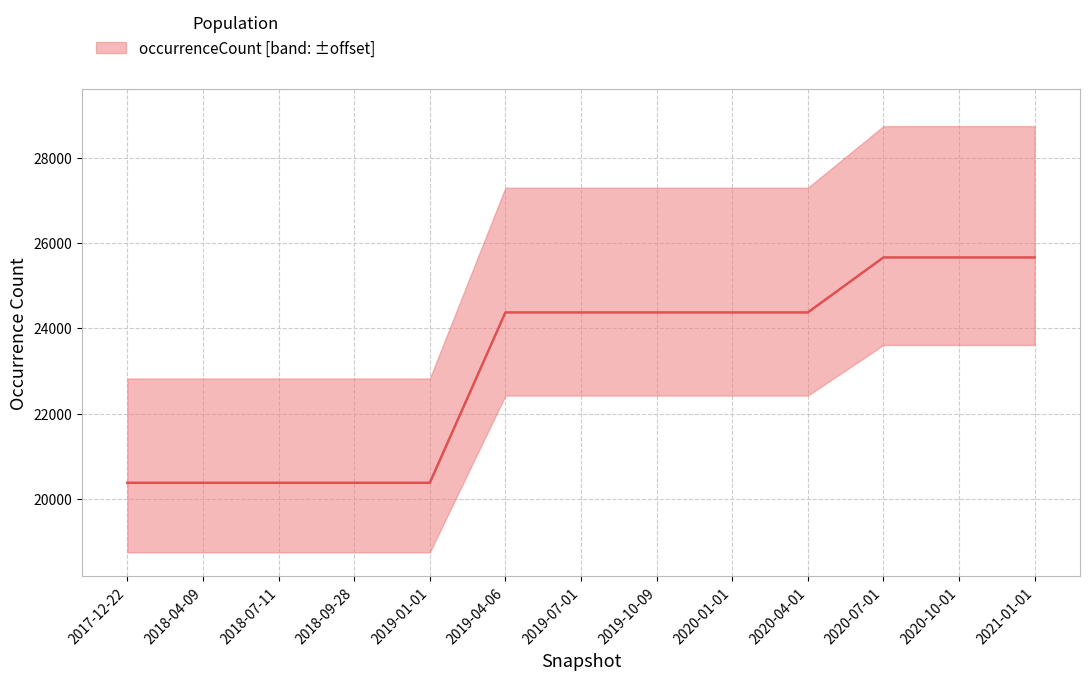

List the labels in order of value, largest first.

2020-07-01, 2020-10-01, 2021-01-01, 2019-04-06, 2019-07-01, 2019-10-09, 2020-01-01, 2020-04-01, 2017-12-22, 2018-04-09, 2018-07-11, 2018-09-28, 2019-01-01